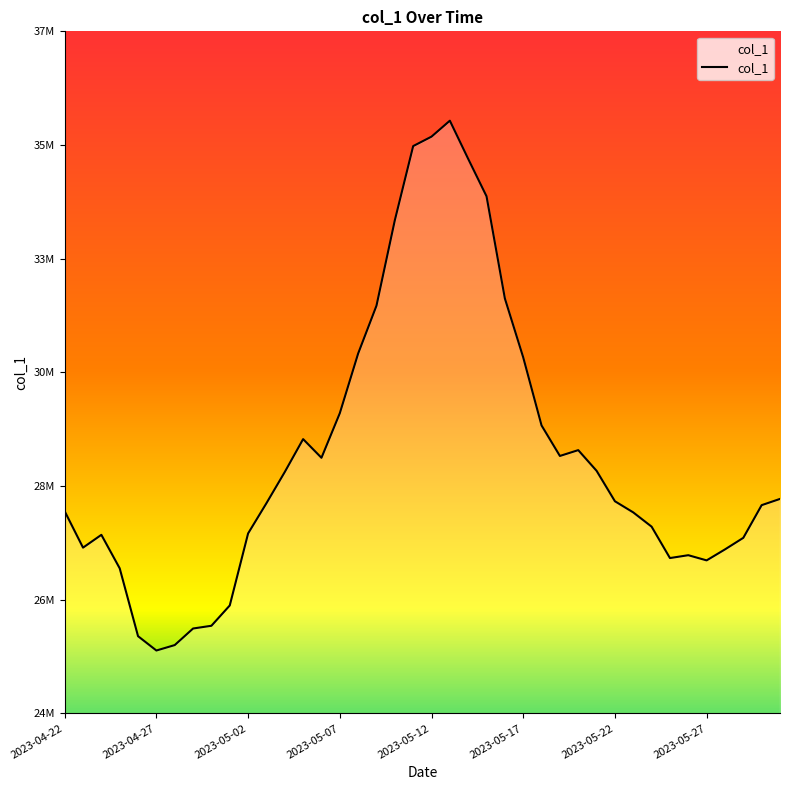

How many points are higher than both their immediate neighbors (excluding endpoints)?

5